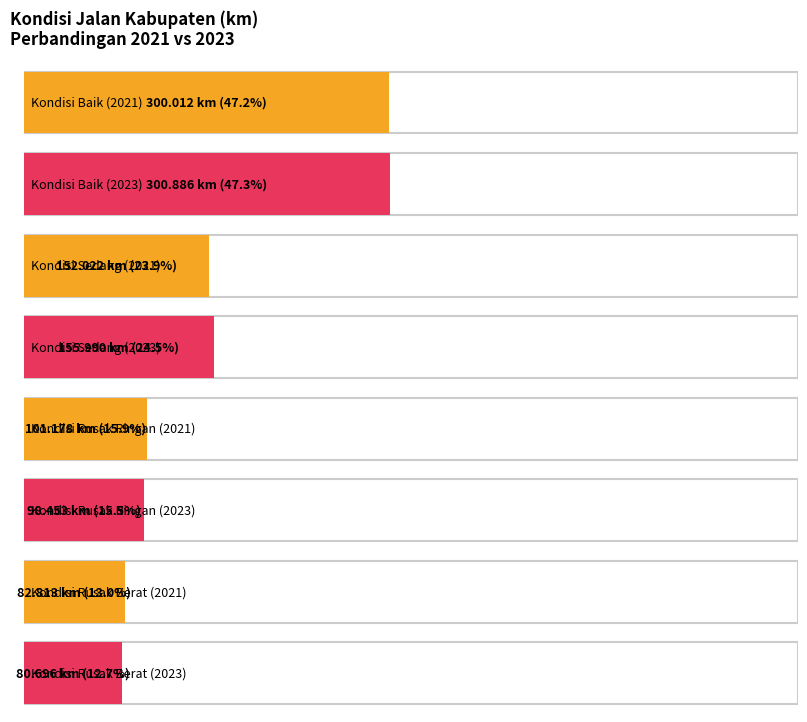

How many data points in Baik are less than 302?

2